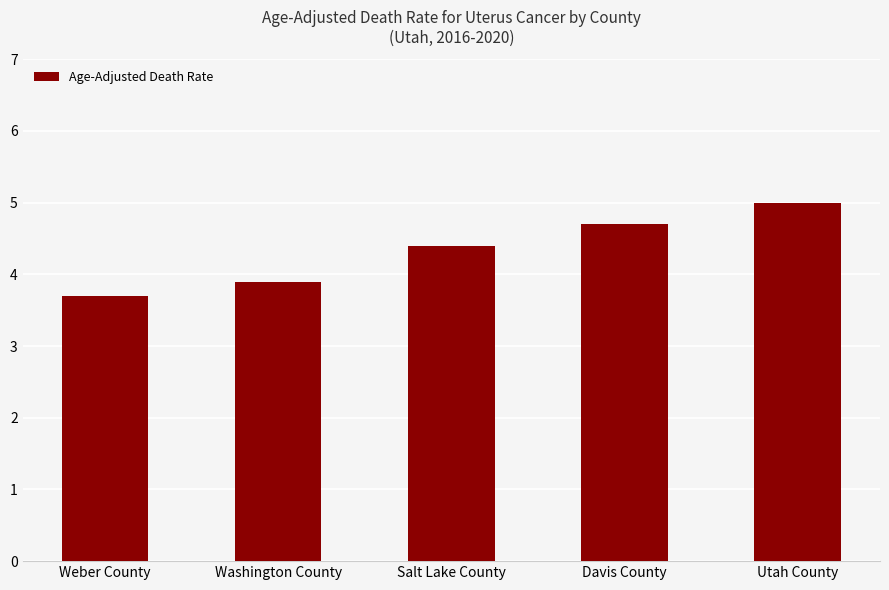

The chart shows a value of 6.3 at Davis County. True or false?

False